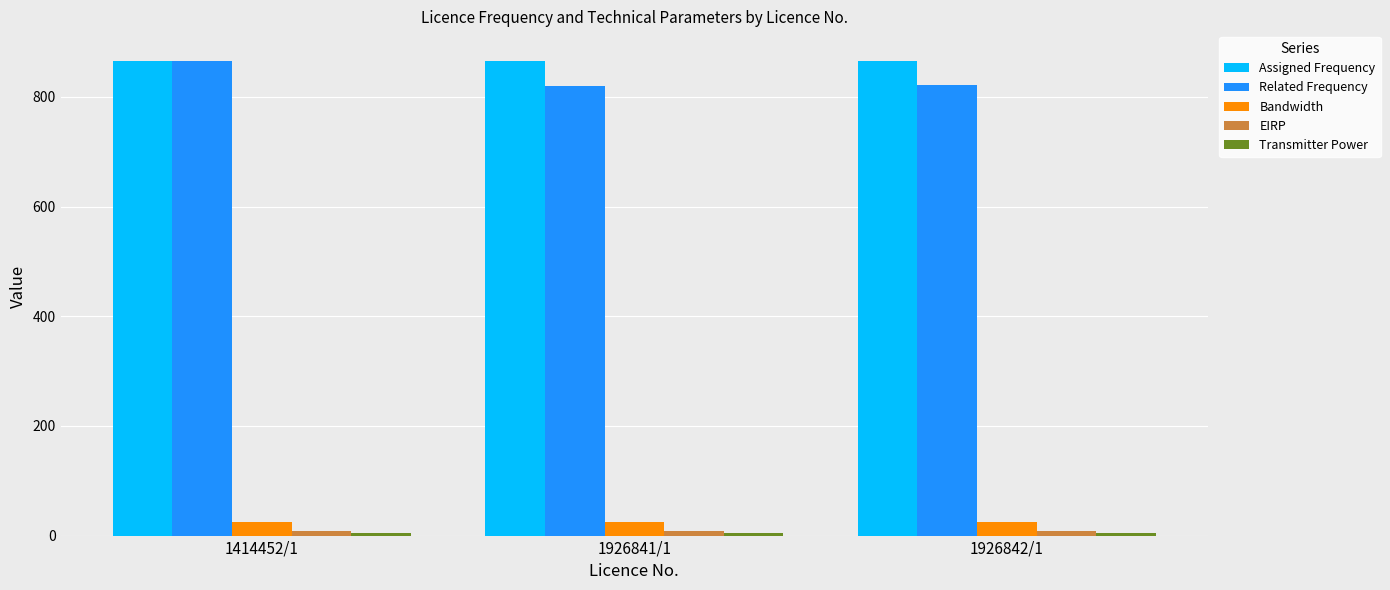

At how many categories does at least one series exceed 436?

3